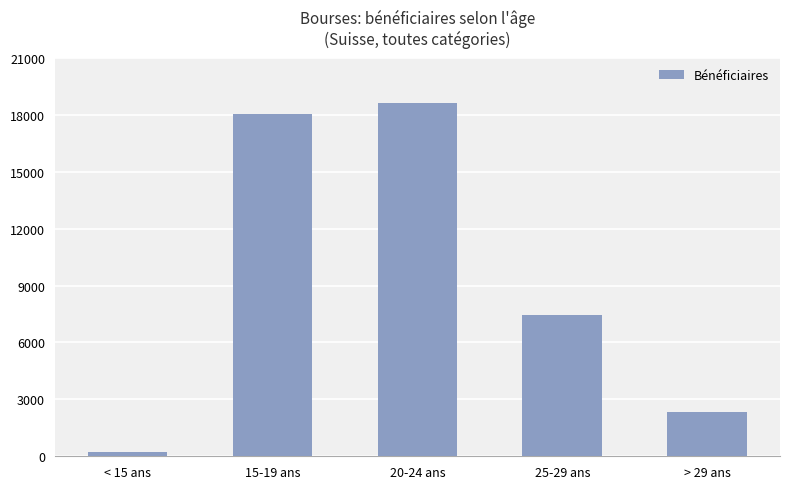

Does the chart contain any negative values?

No